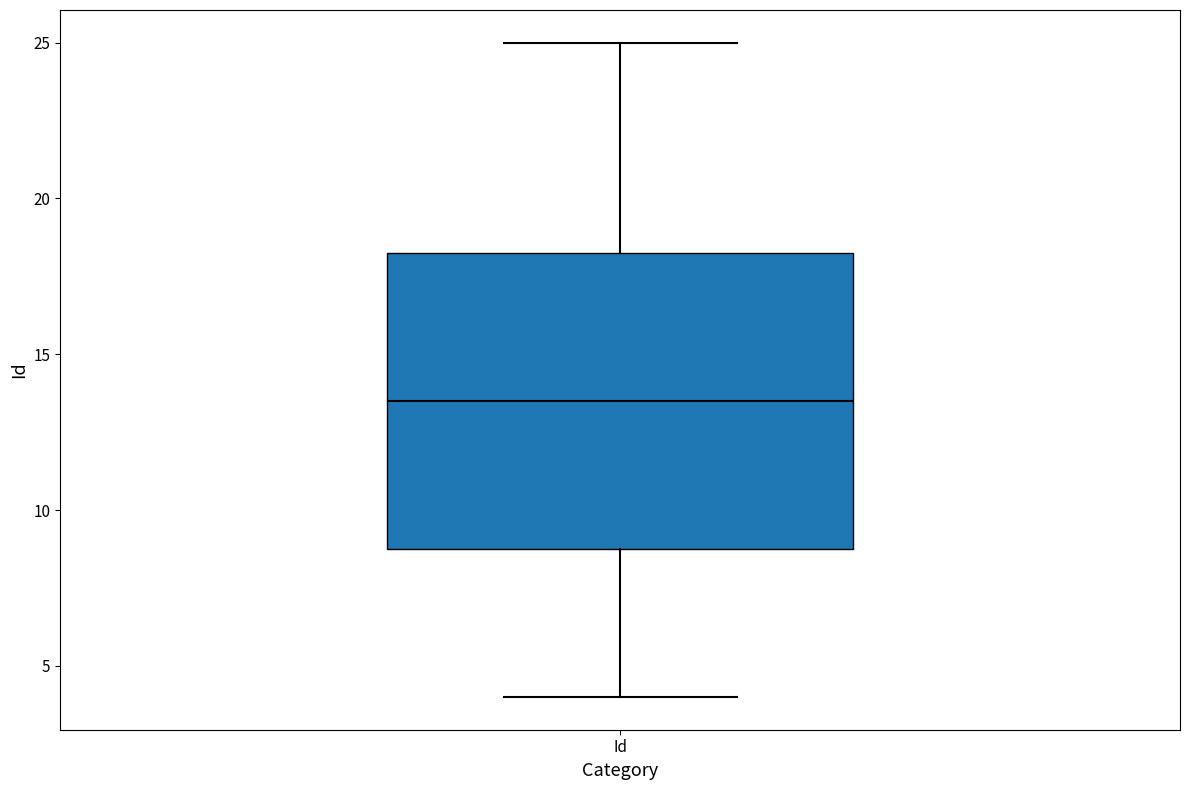

Where does the lower whisker of the box for Id end on the y-axis? The values are not printed on the chart, so give them approximately, as read against the axis.

4.0